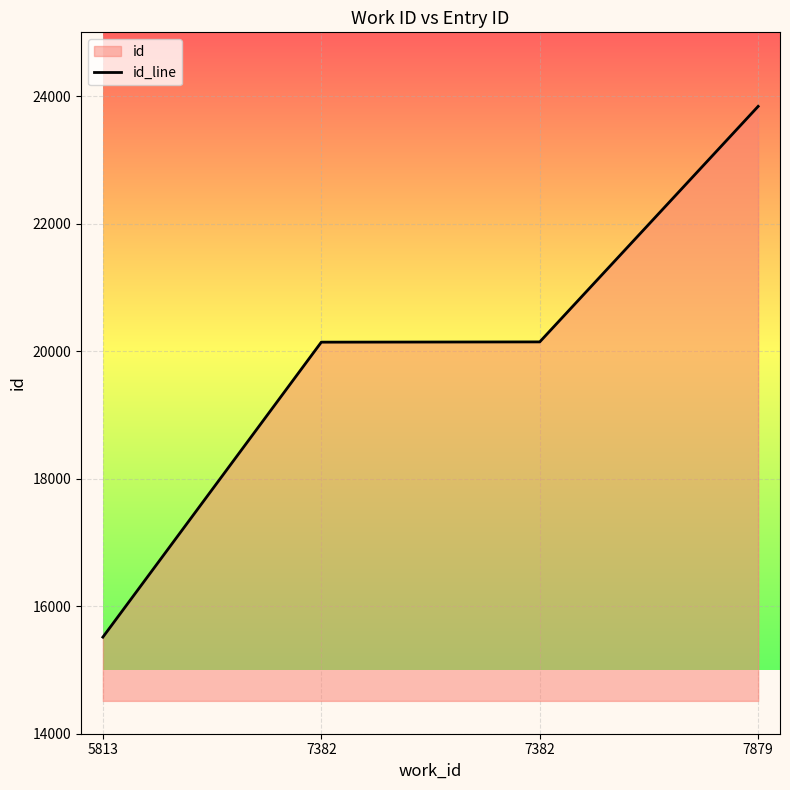

List the labels in order of value, smallest first.

5813, 7382, 7382, 7879